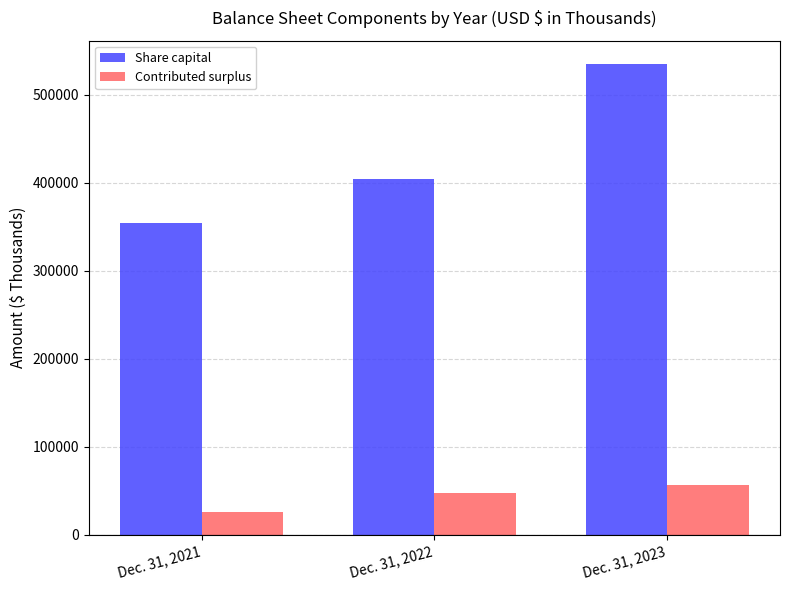

What is the approximate value of Contributed surplus at Dec. 31, 2023?

56622